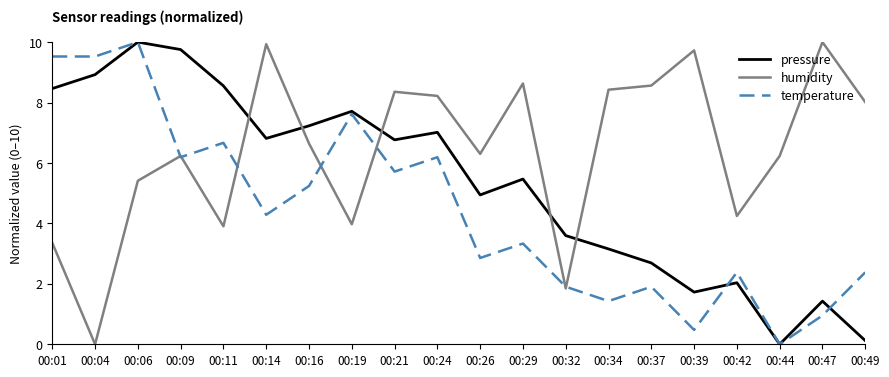

What value does the pressure series have at 00:24?

7.0